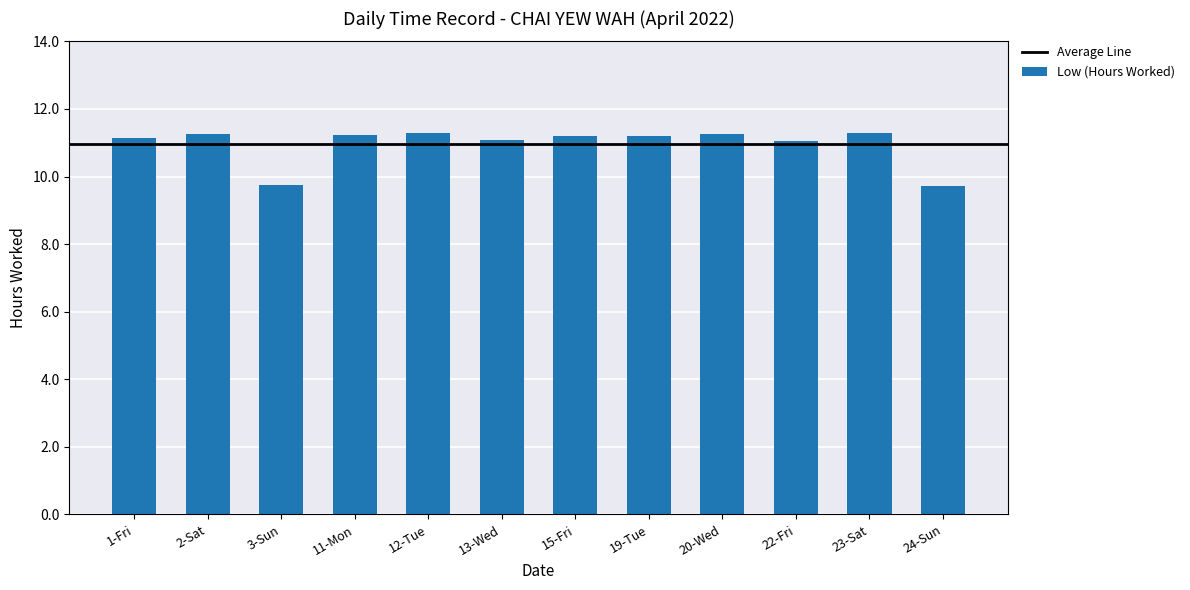

What is the smallest value displayed?

9.7